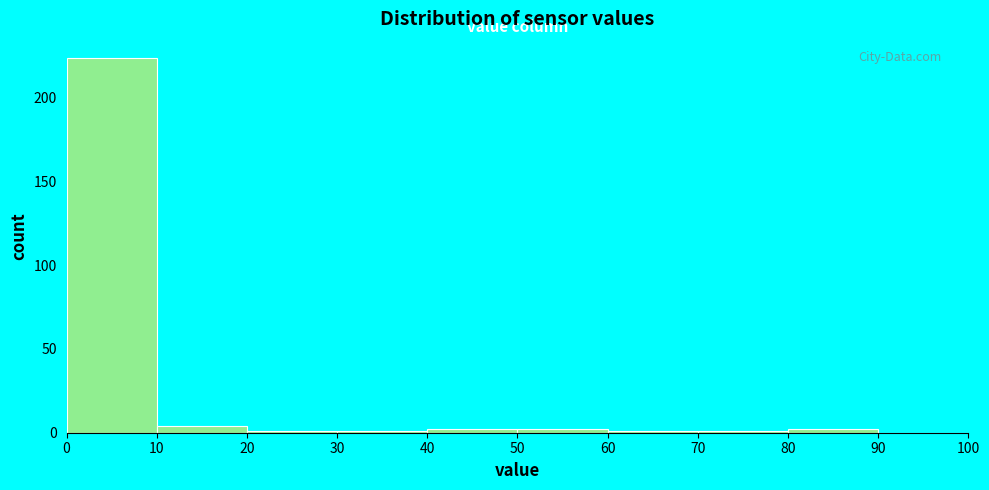

How tall is the bar that spans 0 to 10 on the x-axis? The values are not printed on the chart, so give them approximately, as read against the axis.

225